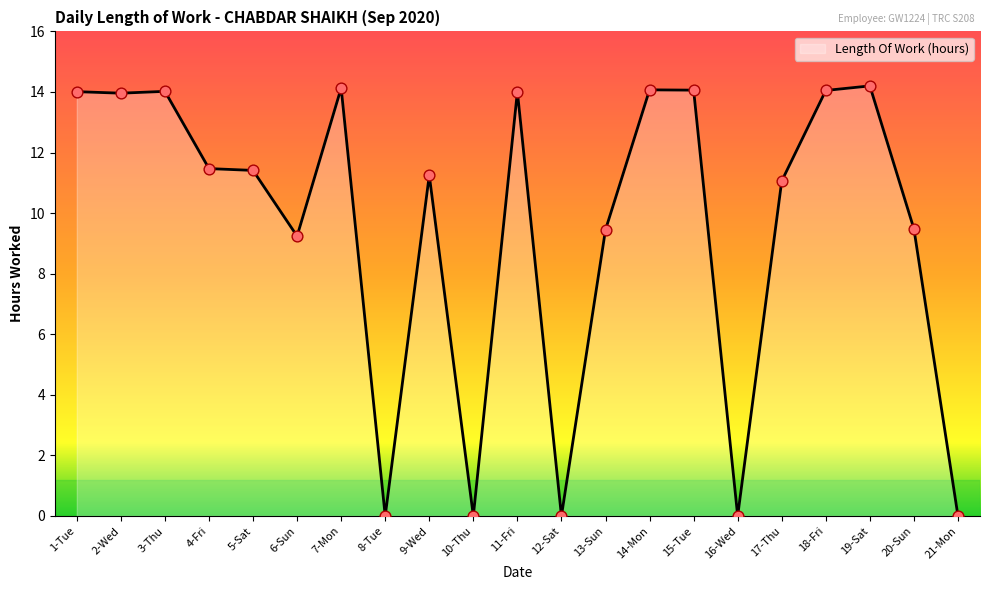

What is the change in value from 13-Sun to 18-Fri?

+4.6